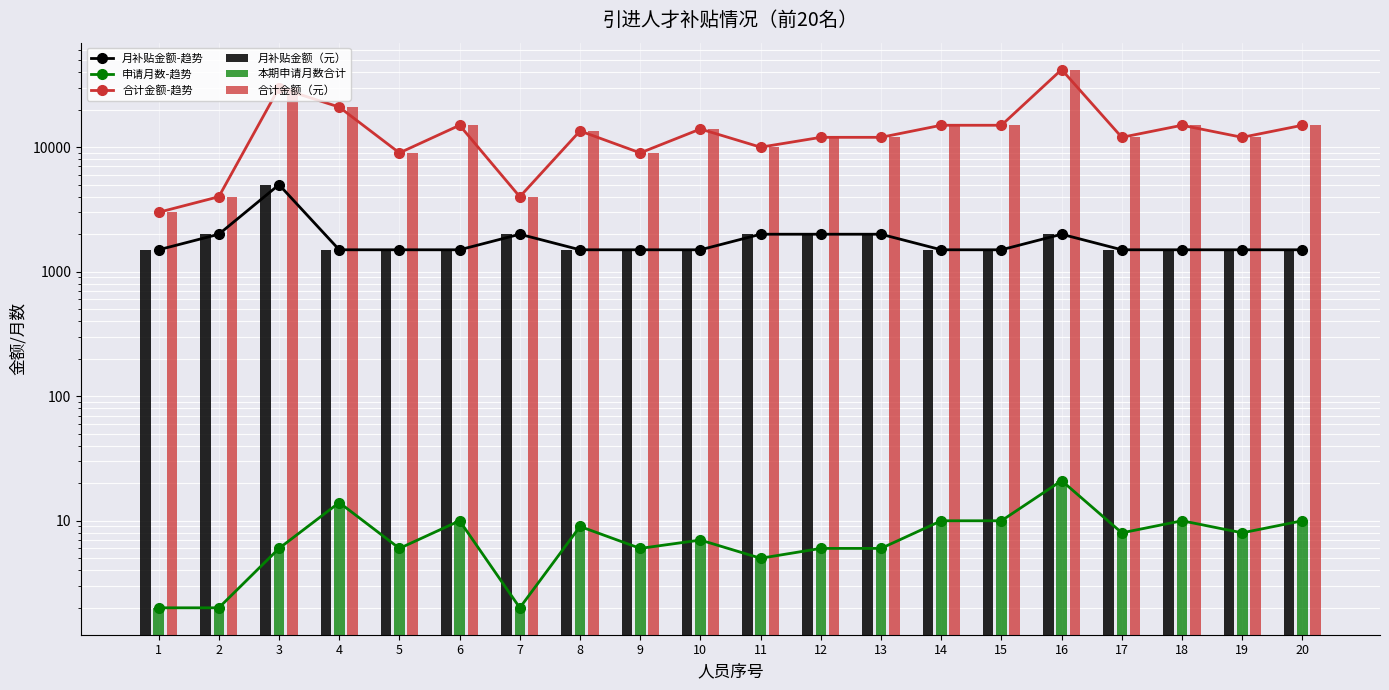

What is the difference between the 本期申请月数合计 values at 14 and 8?

1